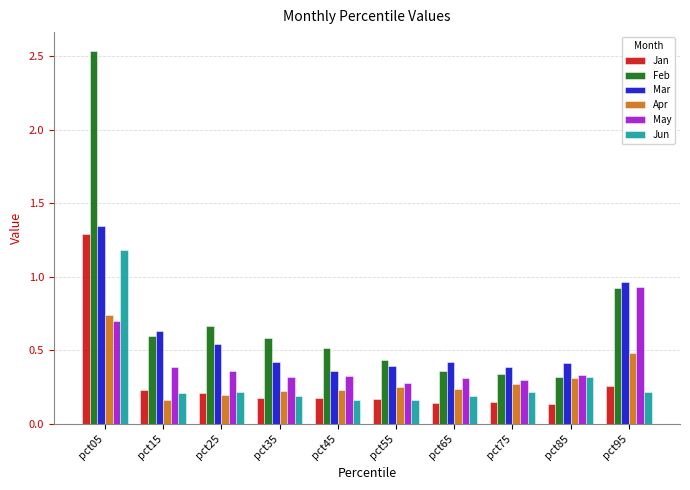

True or false: Jun has a value of 0.5 at pct85.

False